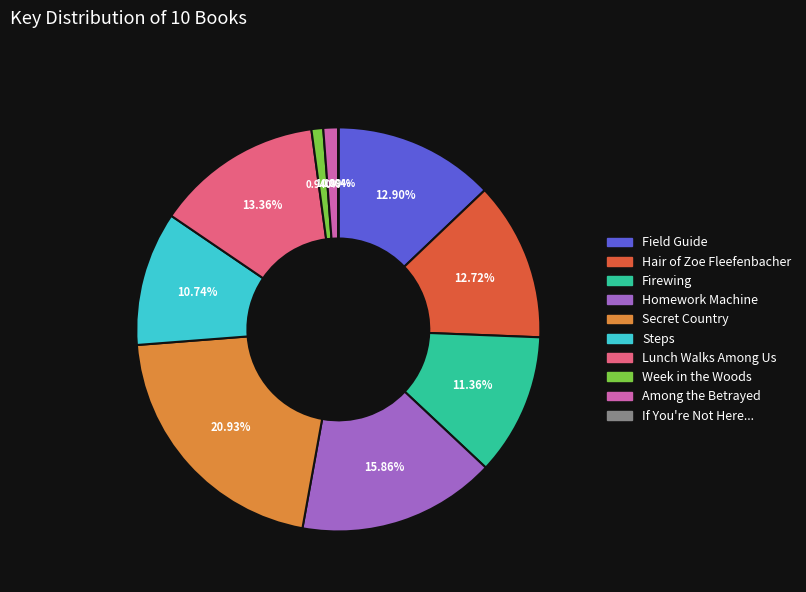

Is there a majority slice in this chart?

No